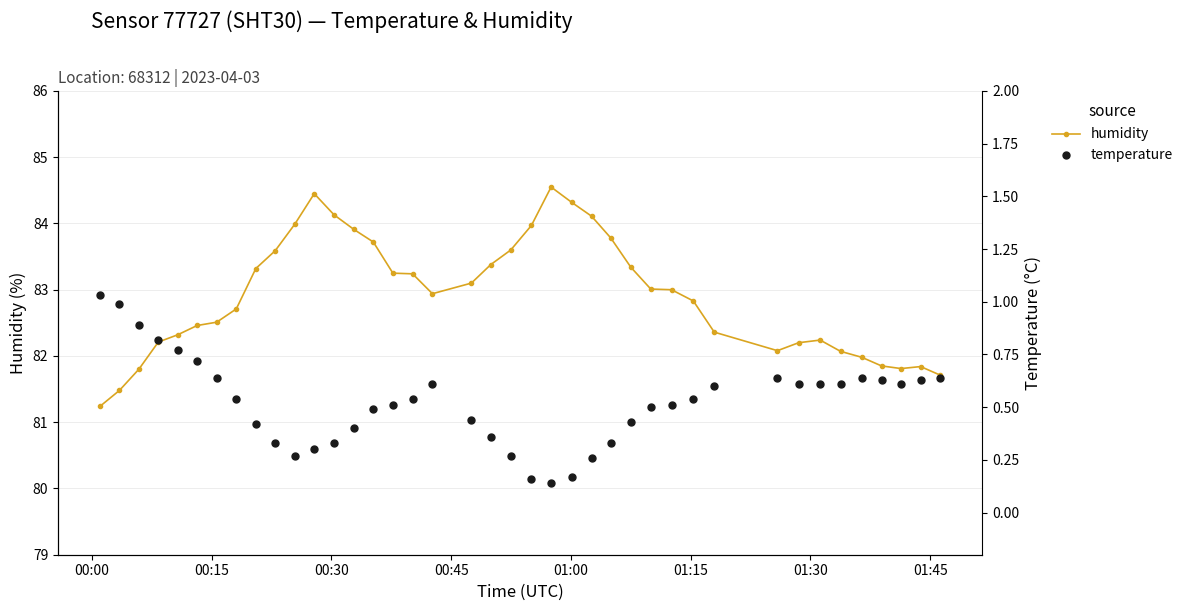

What is the lowest value of the humidity series?

81.2